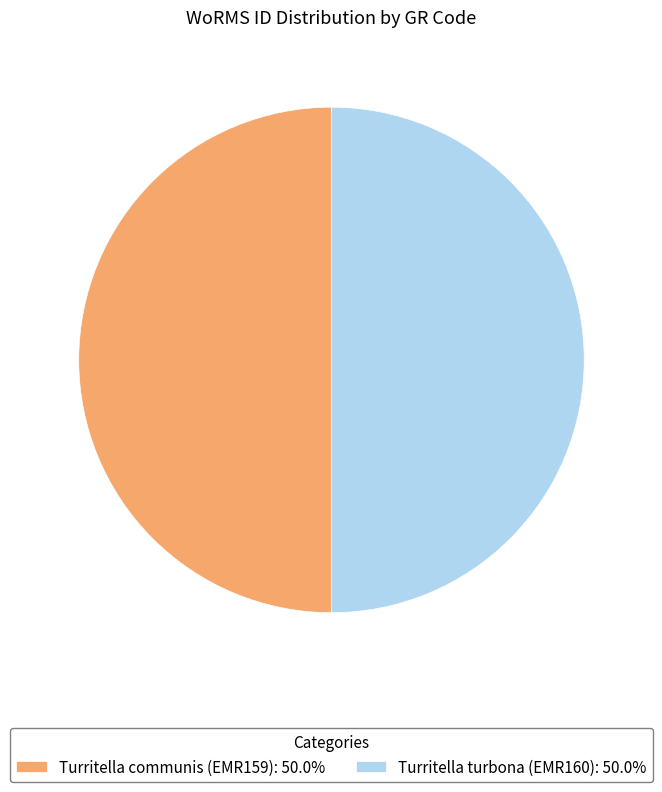

Combined, do Turritella communis (EMR159): 50.0% and Turritella turbona (EMR160): 50.0% account for over 50%?

Yes